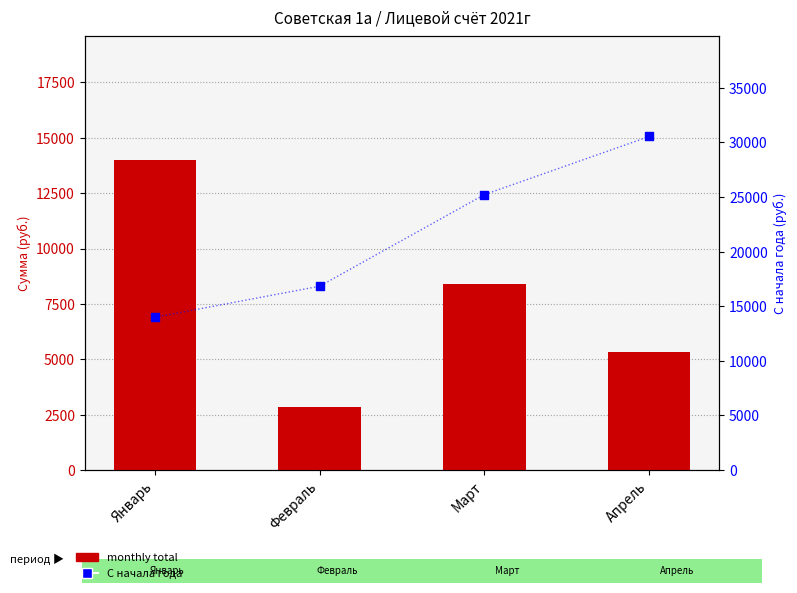

Which series contains the lowest Y value?

monthly total